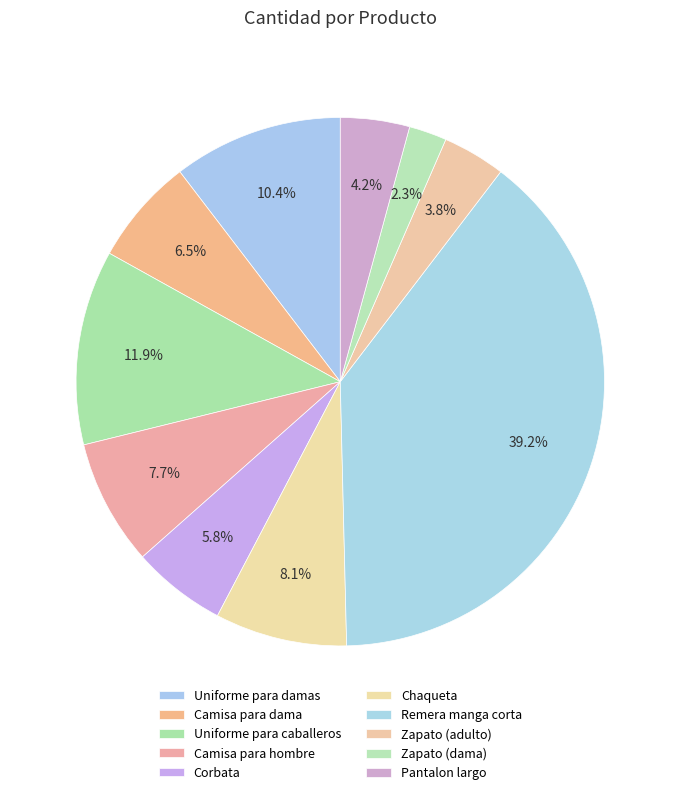

What is the largest slice in the pie chart?

Remera manga corta